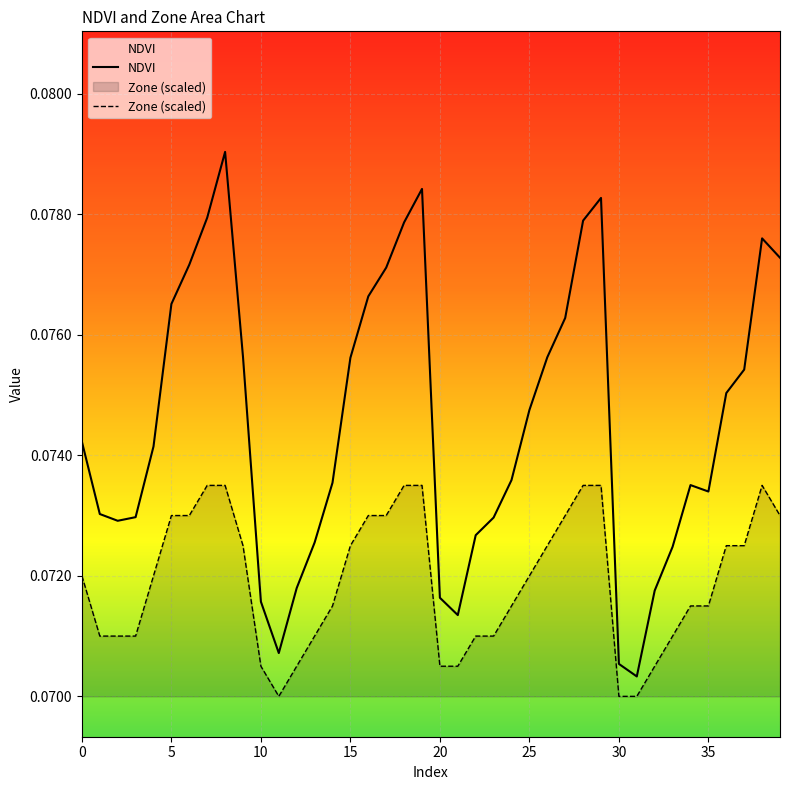

Reading right to left, list all the values displayed in this chart.

NDVI: 0.1	0.1	0.1	0.1	0.1	0.1	0.1	0.1	0.1	0.1	0.1	0.1	0.1	0.1	0.1	0.1	0.1	0.1	0.1	0.1	0.1	0.1	0.1	0.1	0.1	0.1	0.1	0.1	0.1	0.1	0.1	0.1	0.1	0.1	0.1	0.1	0.1	0.1	0.1	0.1
Zone (scaled): 0.1	0.1	0.1	0.1	0.1	0.1	0.1	0.1	0.1	0.1	0.1	0.1	0.1	0.1	0.1	0.1	0.1	0.1	0.1	0.1	0.1	0.1	0.1	0.1	0.1	0.1	0.1	0.1	0.1	0.1	0.1	0.1	0.1	0.1	0.1	0.1	0.1	0.1	0.1	0.1